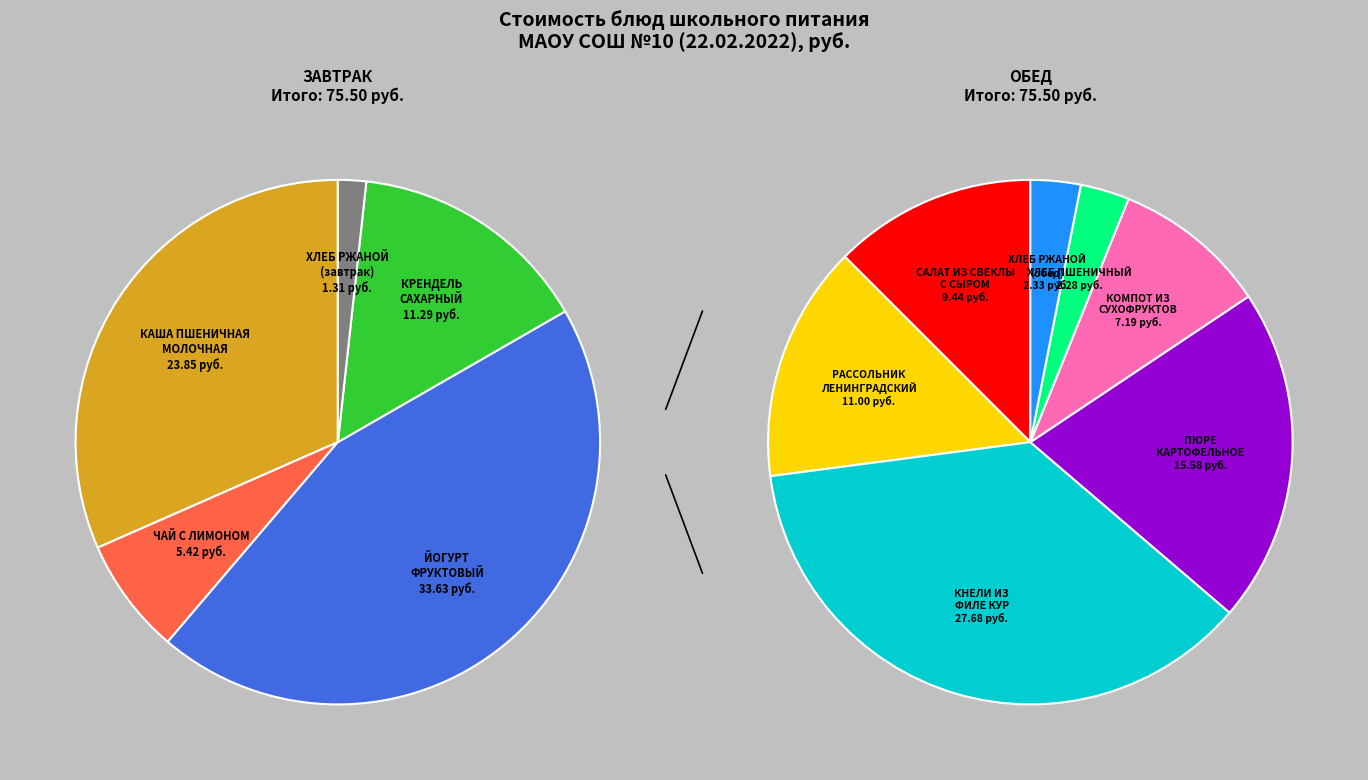

Is ХЛЕБ ПШЕНИЧНЫЙ the majority of the pie?

No